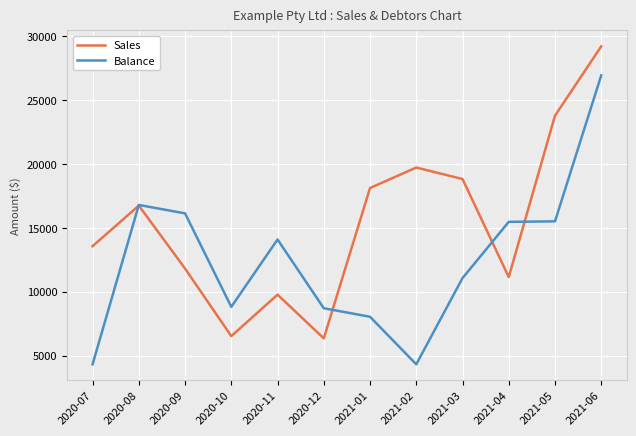

Rank the series at 2020-11 from highest to lowest value.

Balance, Sales